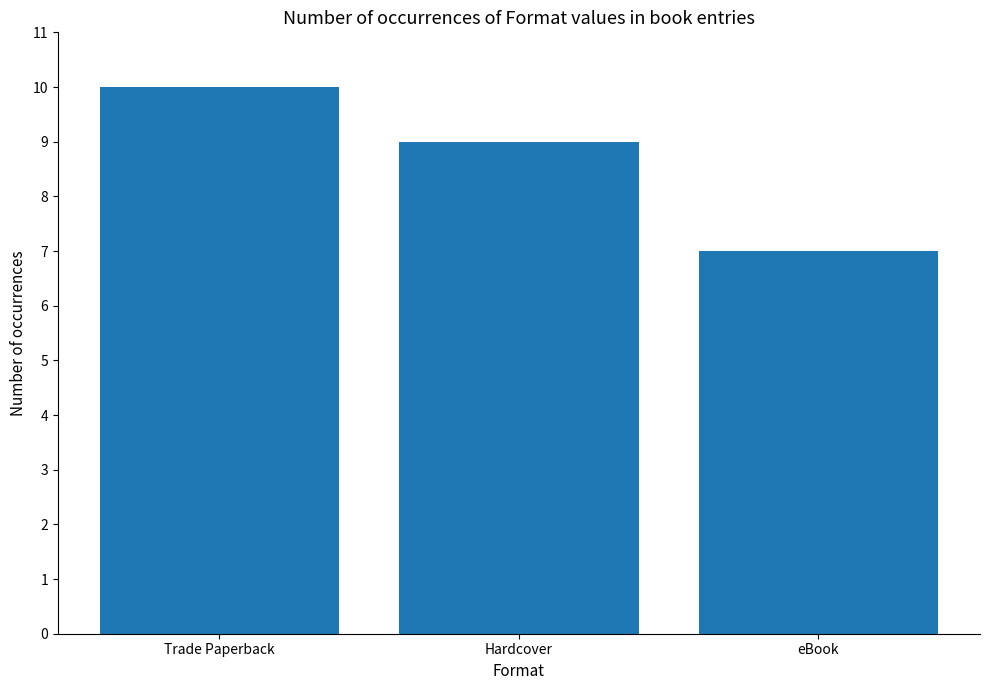

Between Trade Paperback and Hardcover, which is larger?

Trade Paperback